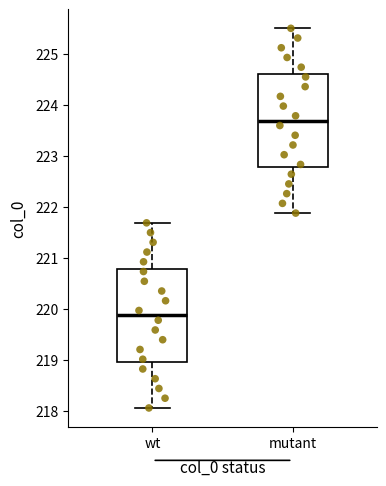

Reading left to right, transcribe this box plot: for each box, give where its median line is, the range the box spans, and where its two whiskers end, as read against the y-axis. The values are not printed on the chart, so give them approximately, as read against the axis.

wt: median 219.9, box 219.0 to 220.8, whiskers 218.1 to 221.7
mutant: median 223.7, box 222.8 to 224.6, whiskers 221.9 to 225.5